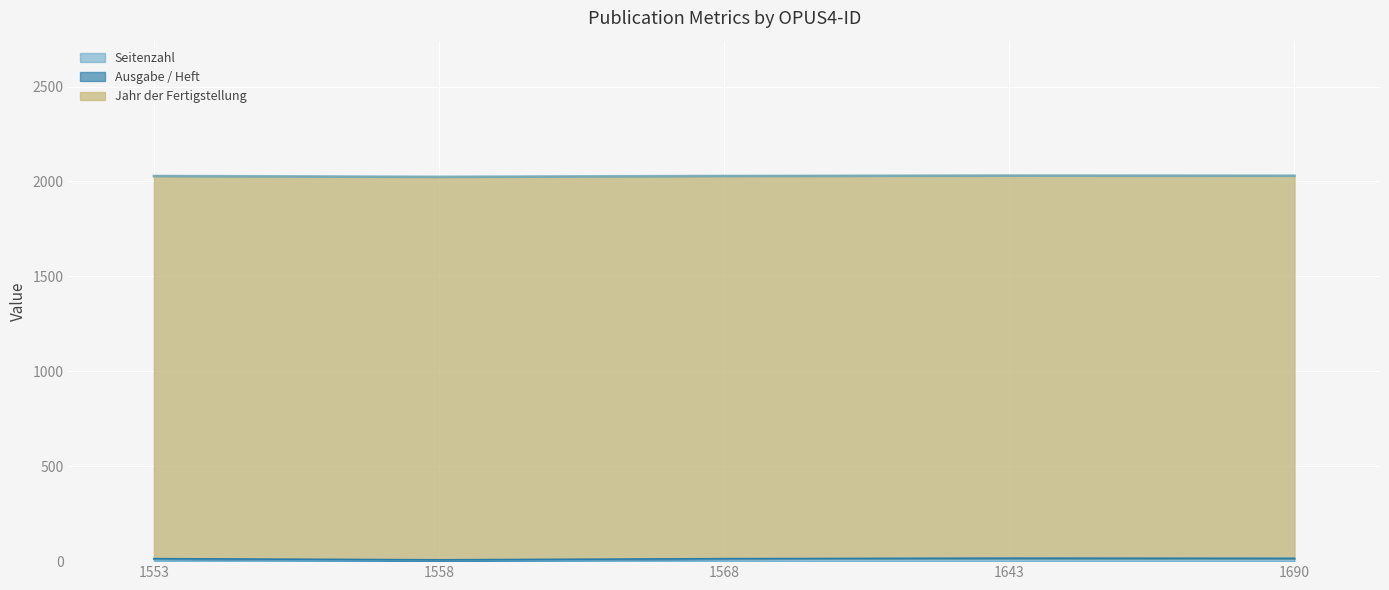

Is it true that Seitenzahl equals 14 at 1690?

True